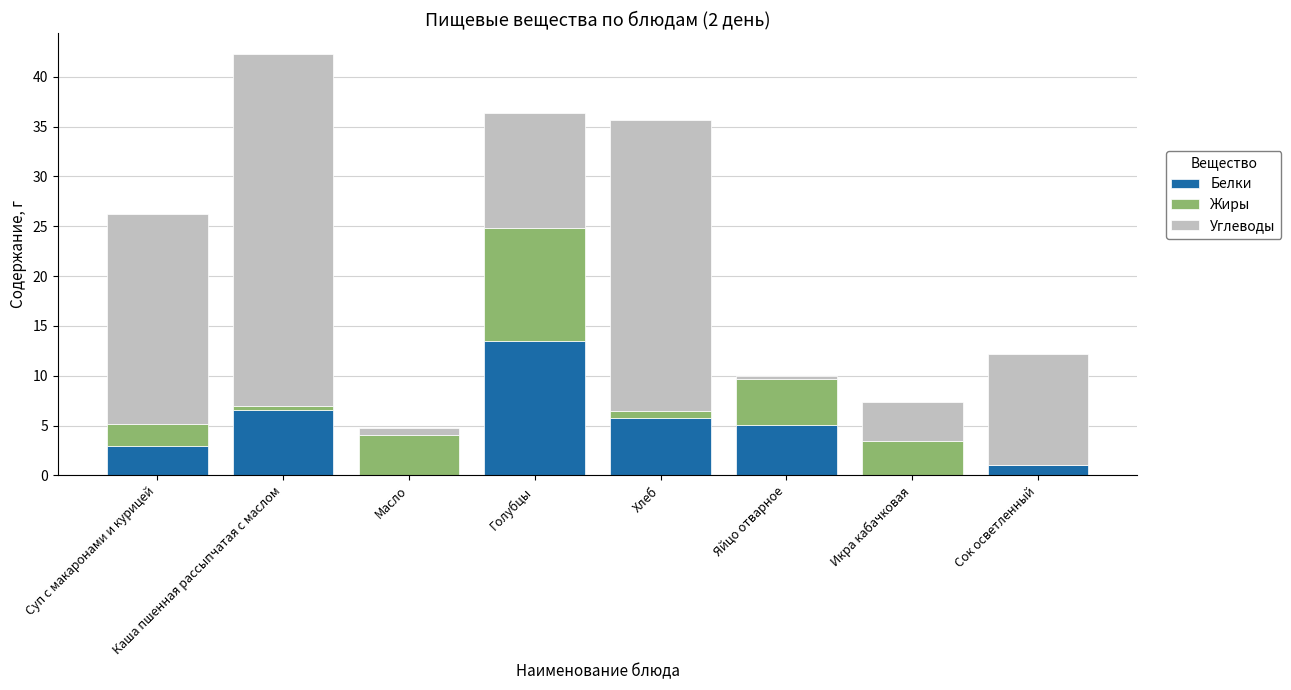

How many categories are shown in the chart?

8